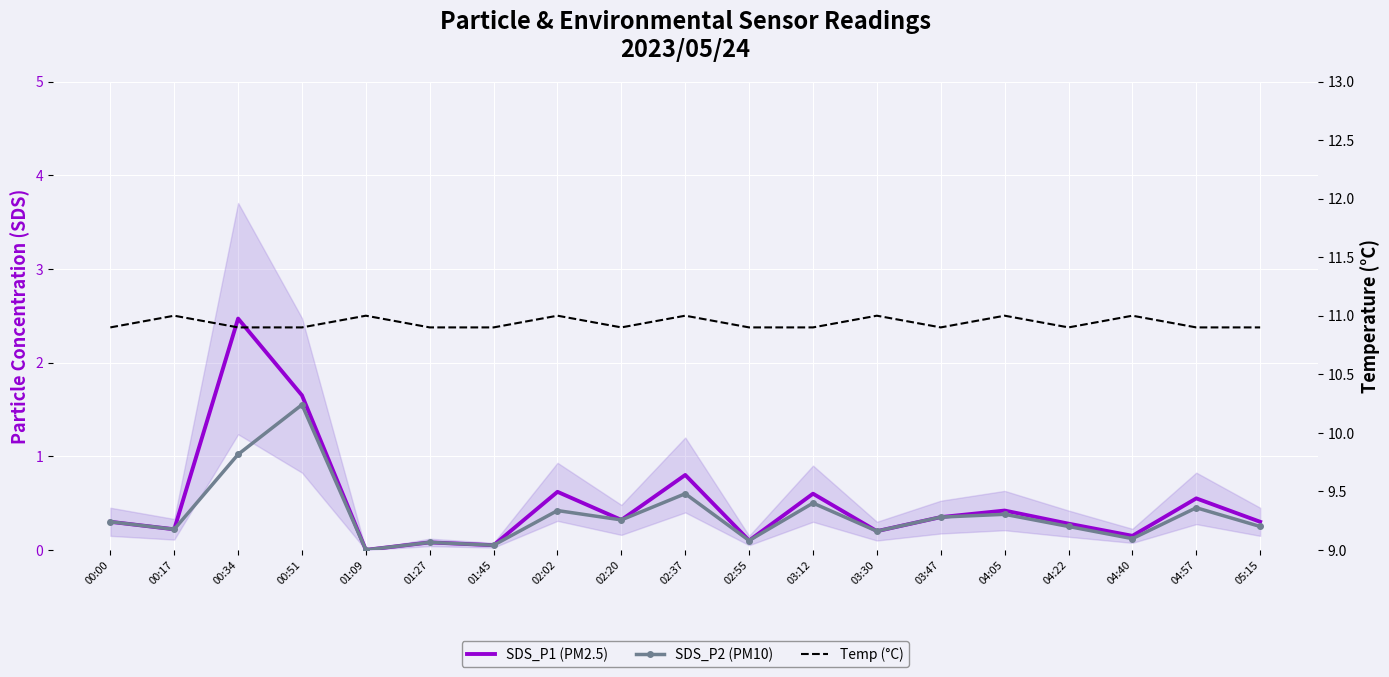

The value of Temp (°C) at 04:22 is 10.9. True or false?

True